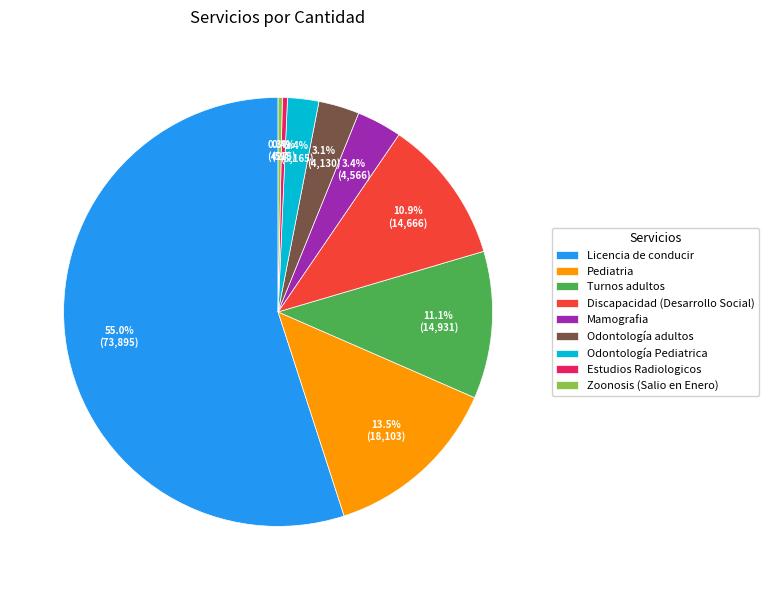

What portion of the pie excludes Odontología Pediatrica?

97.6%